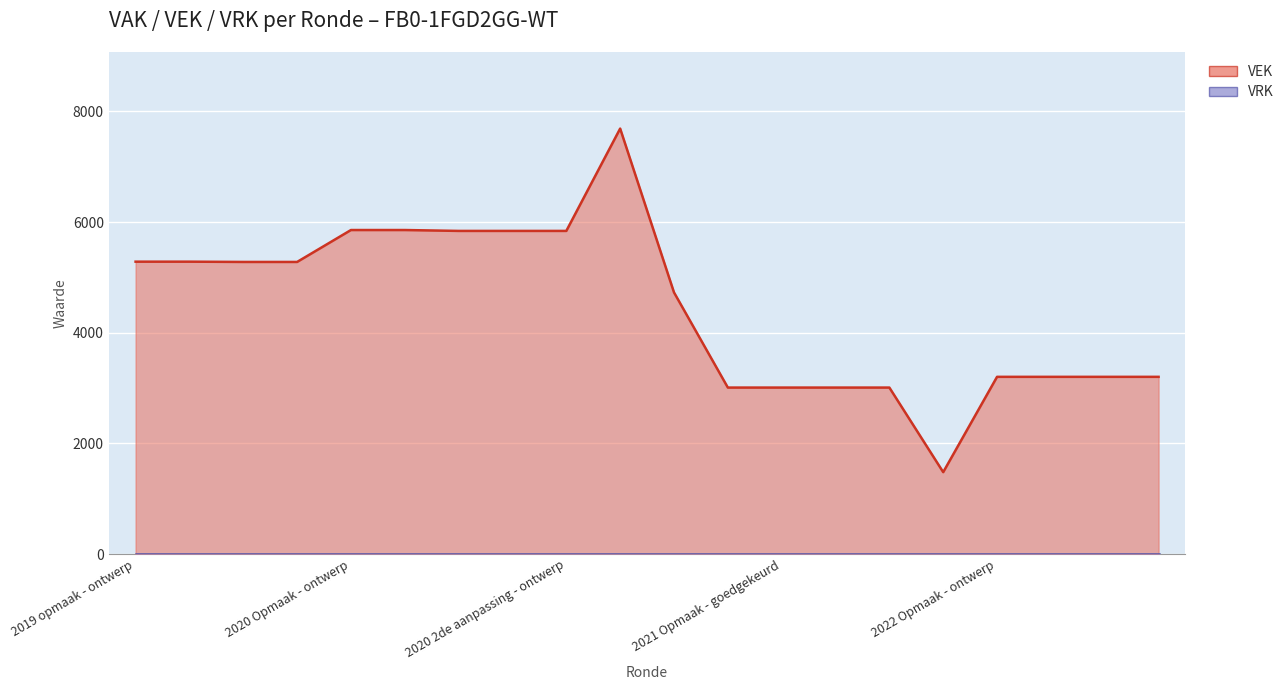

Where does the data first go above 5280?

2019 opmaak - ontwerp